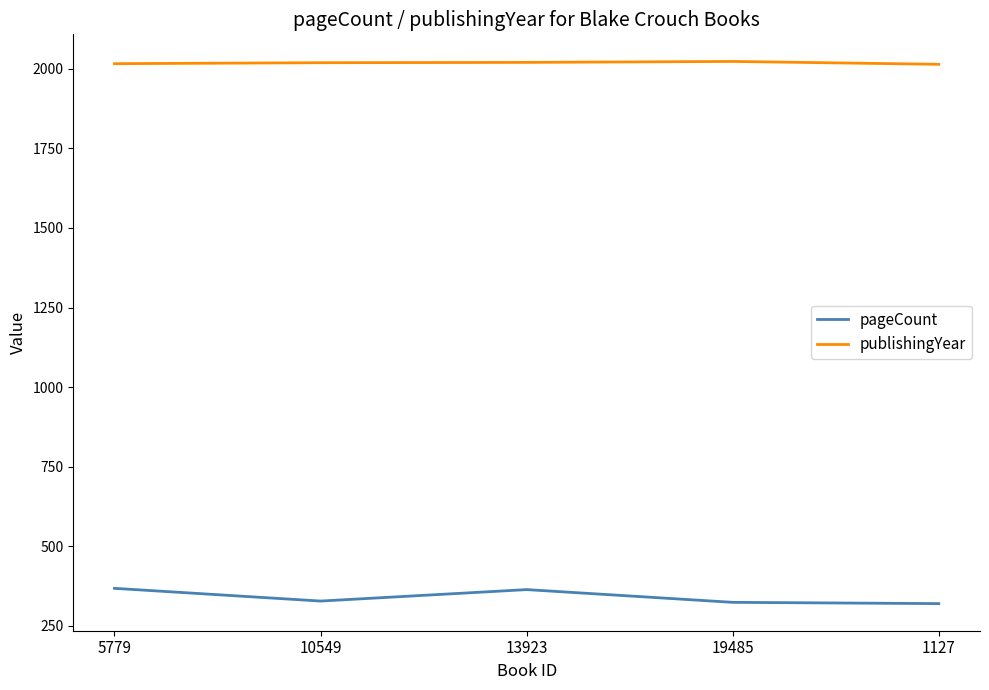

What is the minimum value shown in the chart?

320